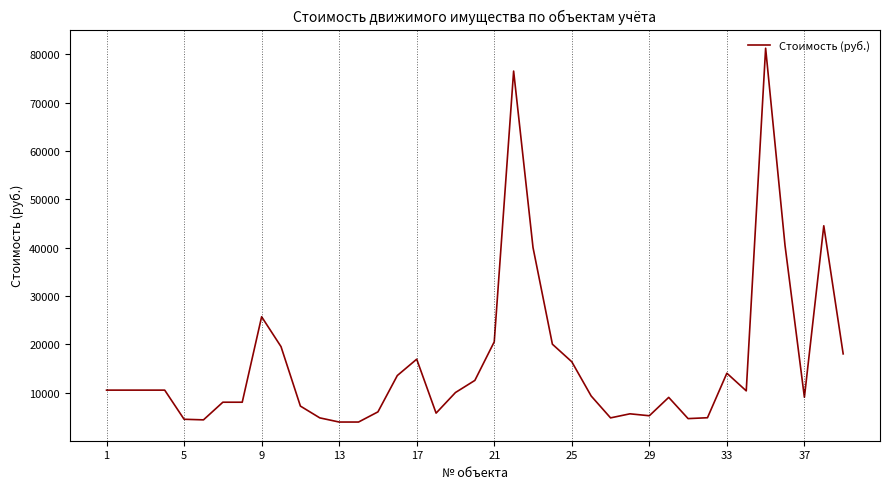

What is the minimum value shown in the chart?

3900.0